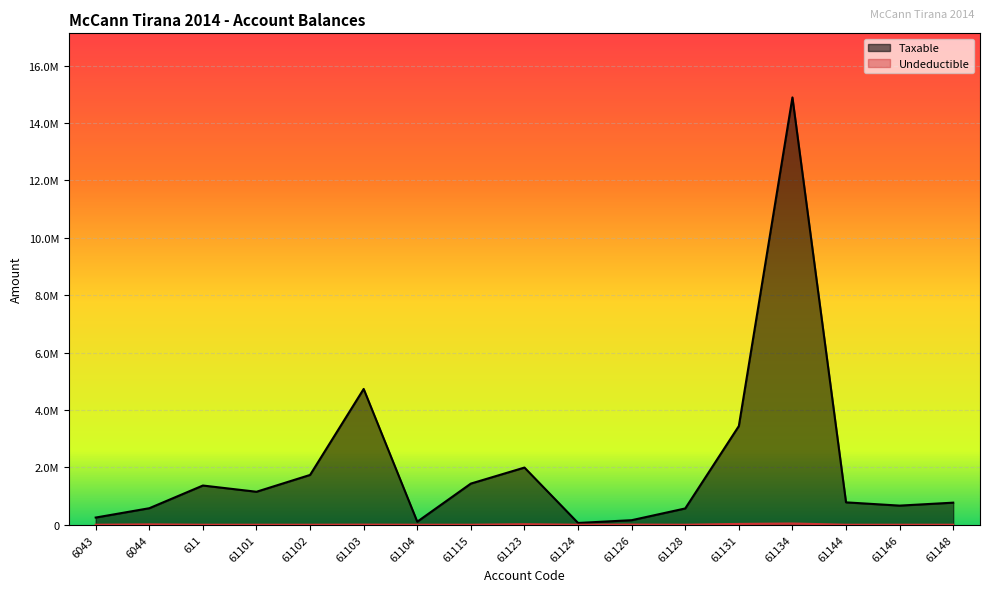

At which category is the sum across all series the highest?

61134